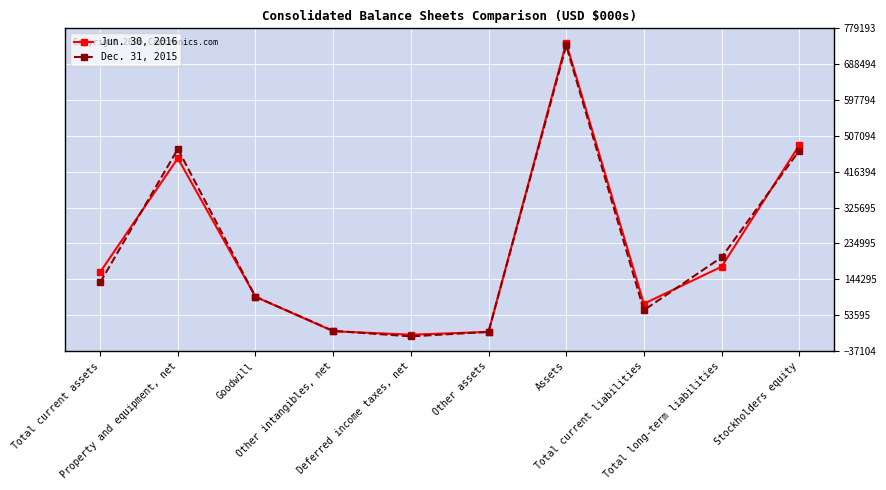

List the series in order of their overall mean, lowest first.

Dec. 31, 2015, Jun. 30, 2016